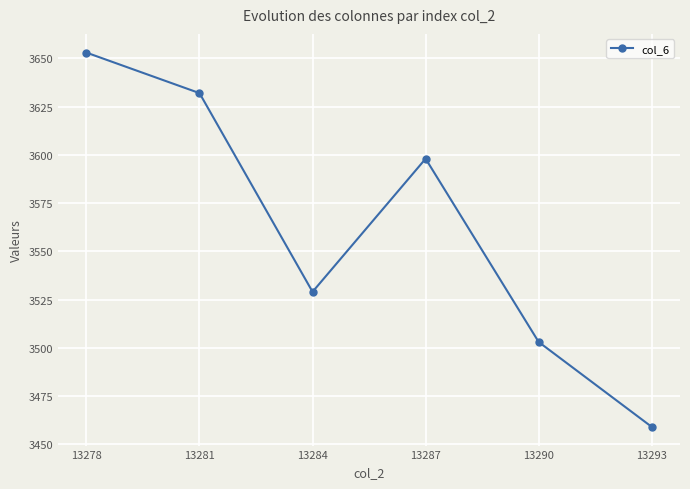

Count the number of categories in the chart.

6